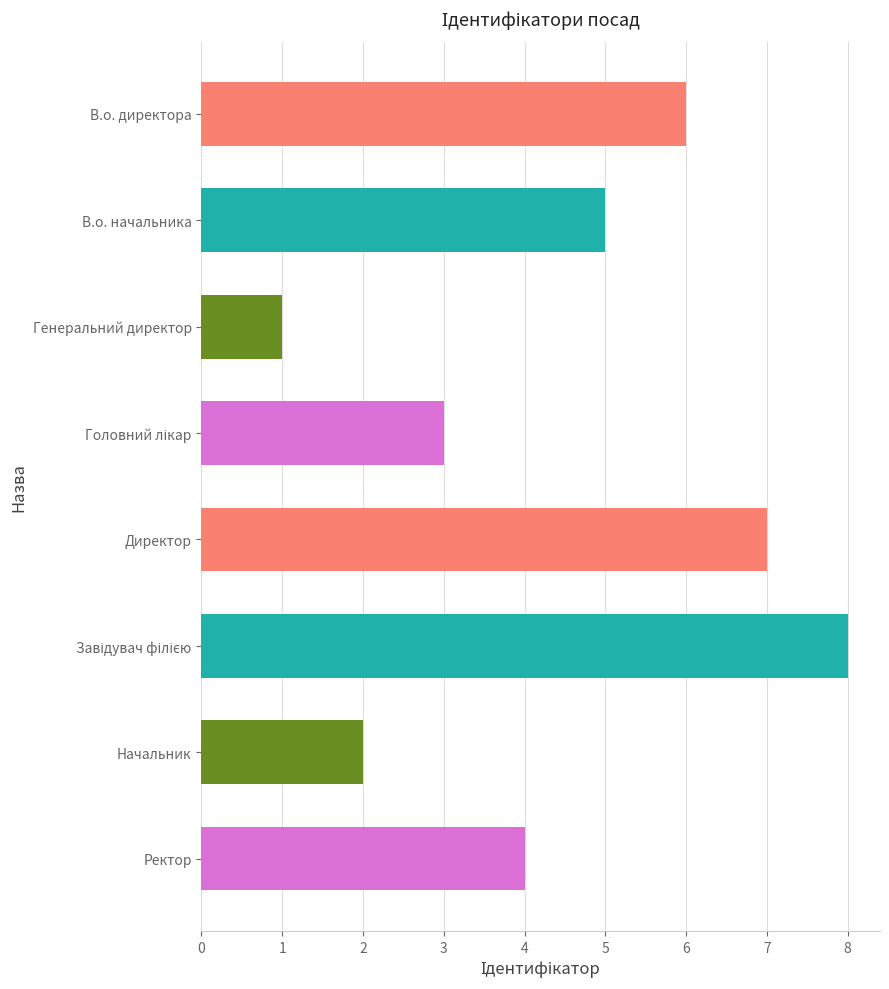

What is the difference between the maximum and minimum values?

7